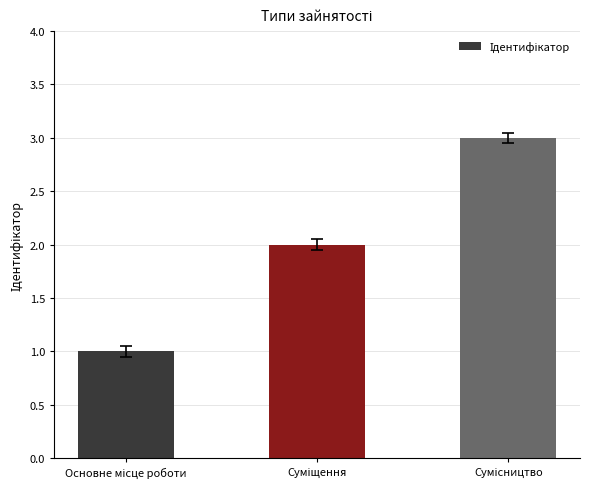

What is the sum of all values?

6